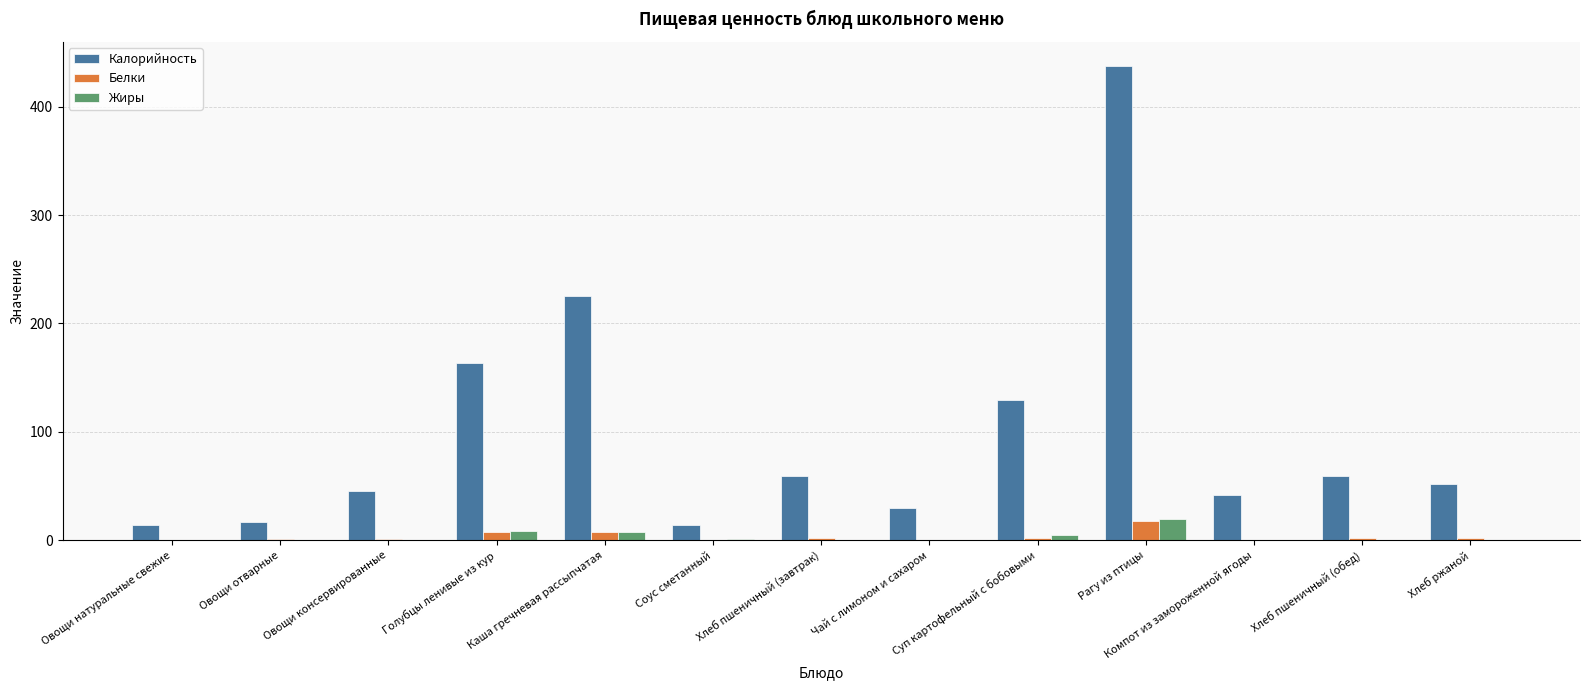

Is the value of Жиры at Овощи натуральные свежие greater than the value of Калорийность at Соус сметанный?

No